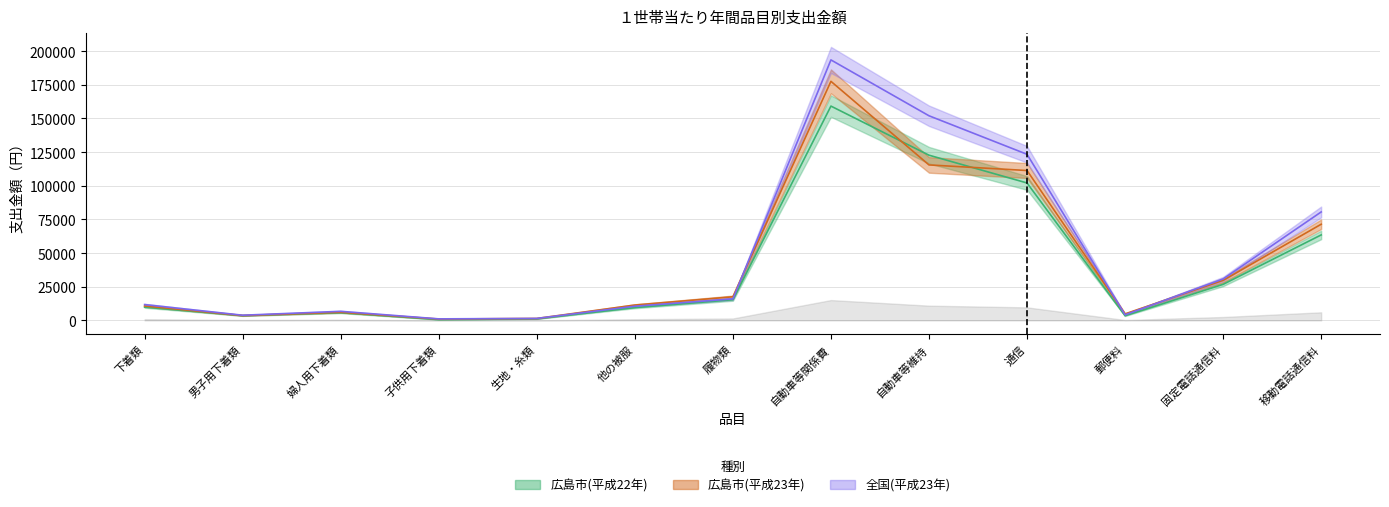

What is the average value of the 全国(平成23年) series?

48924